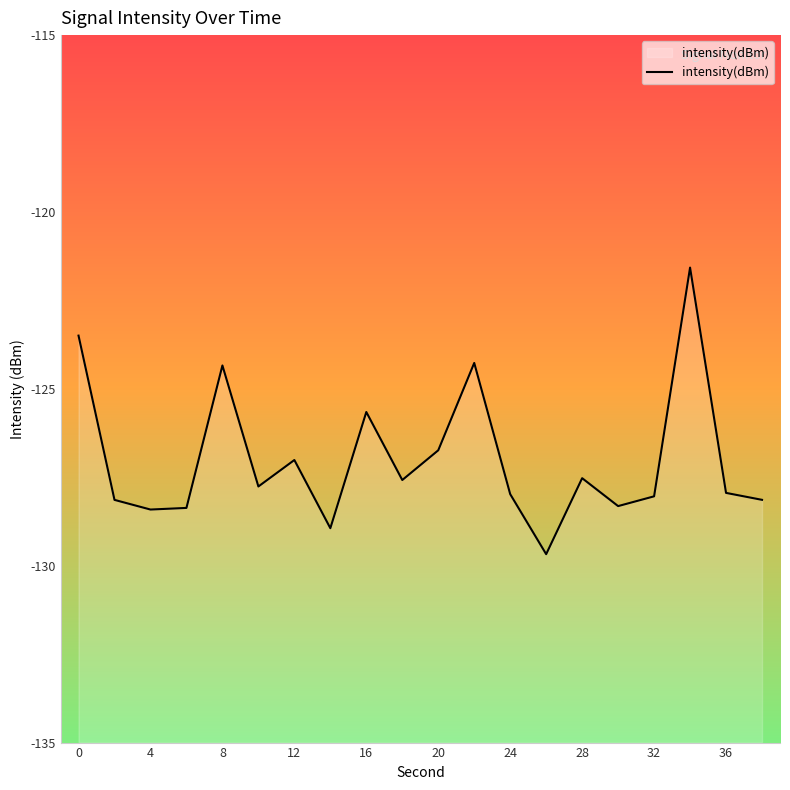

What is the difference between the values at 12 and 14?

0.5